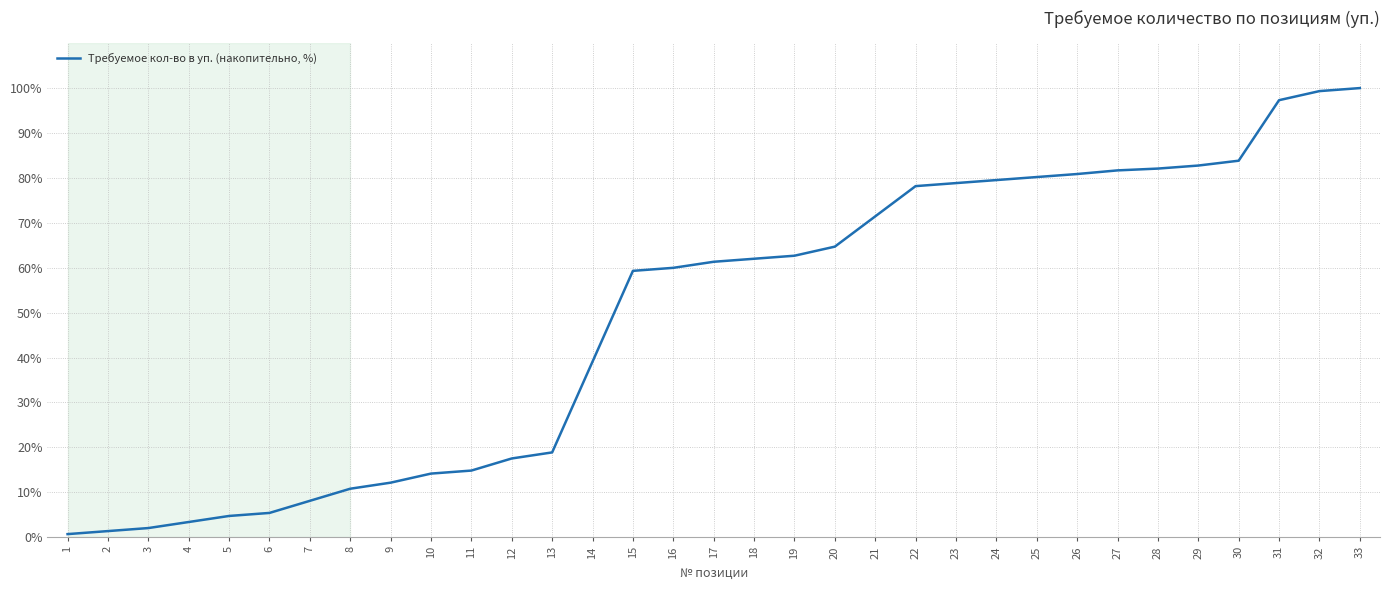

Where does the data first go above 61?

17